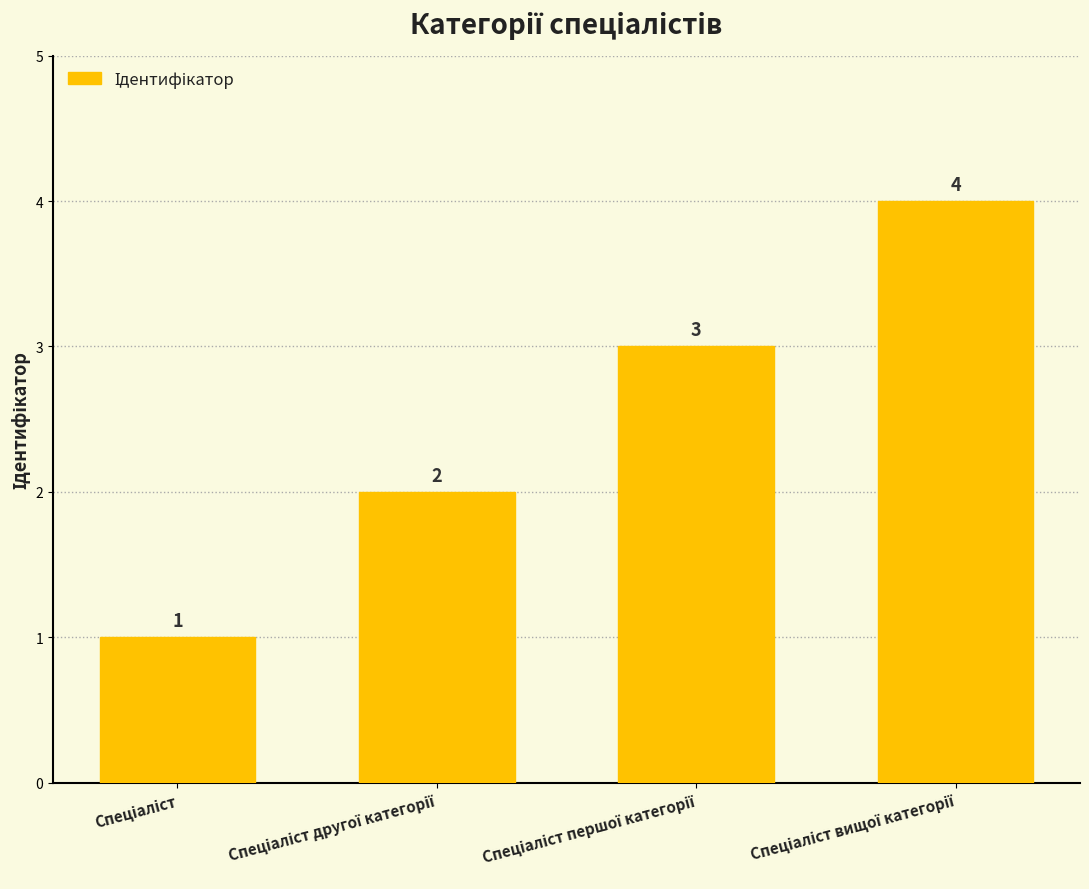

Count the values in the range 2 to 4.

3